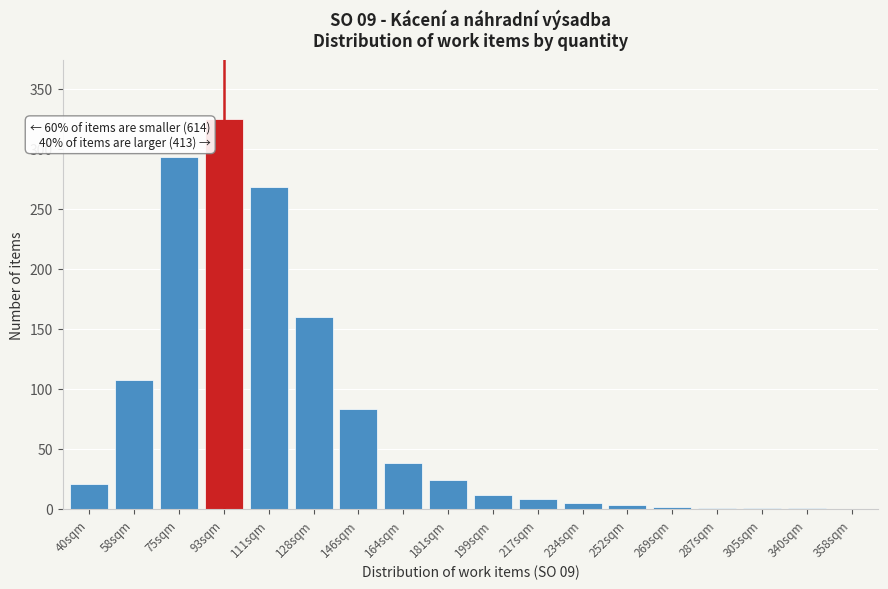

What is the ratio of the value at 75sqm to the value at 58sqm?

2.7